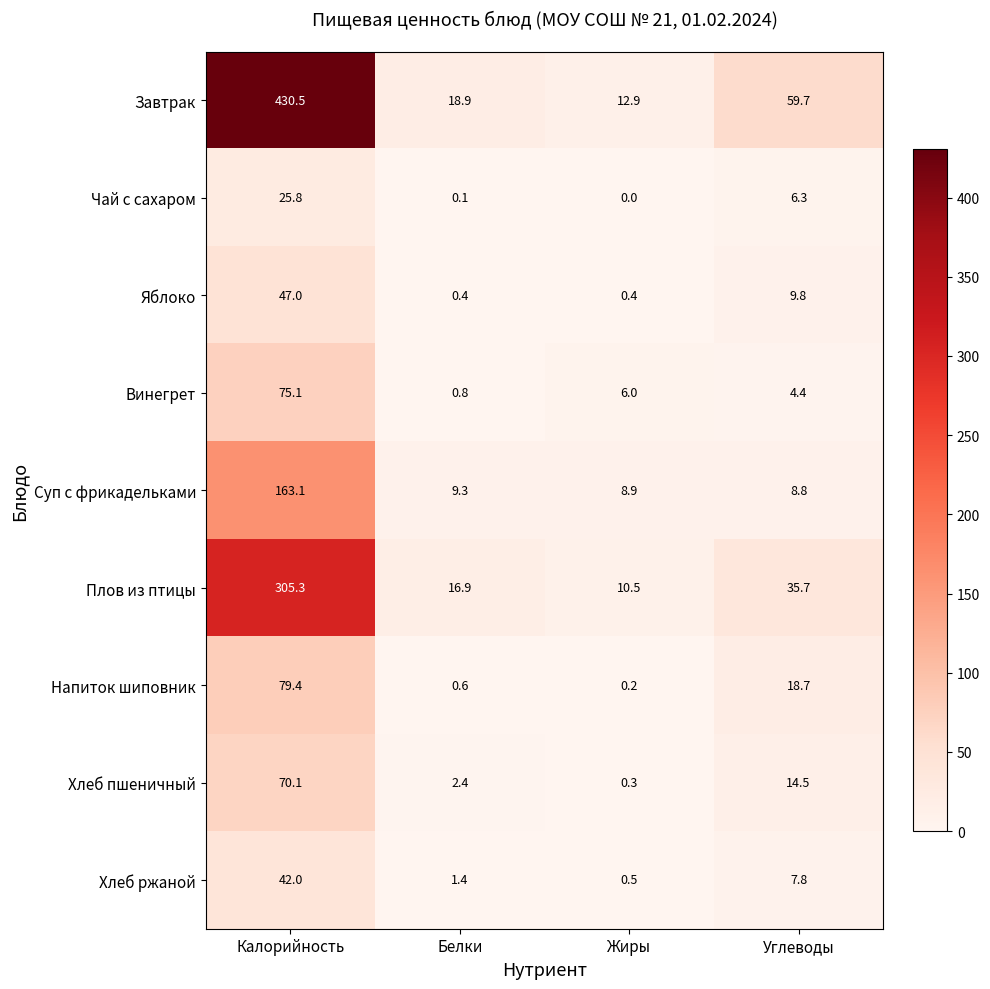

True or false: Яблоко has a value of 0.4 at Белки.

True